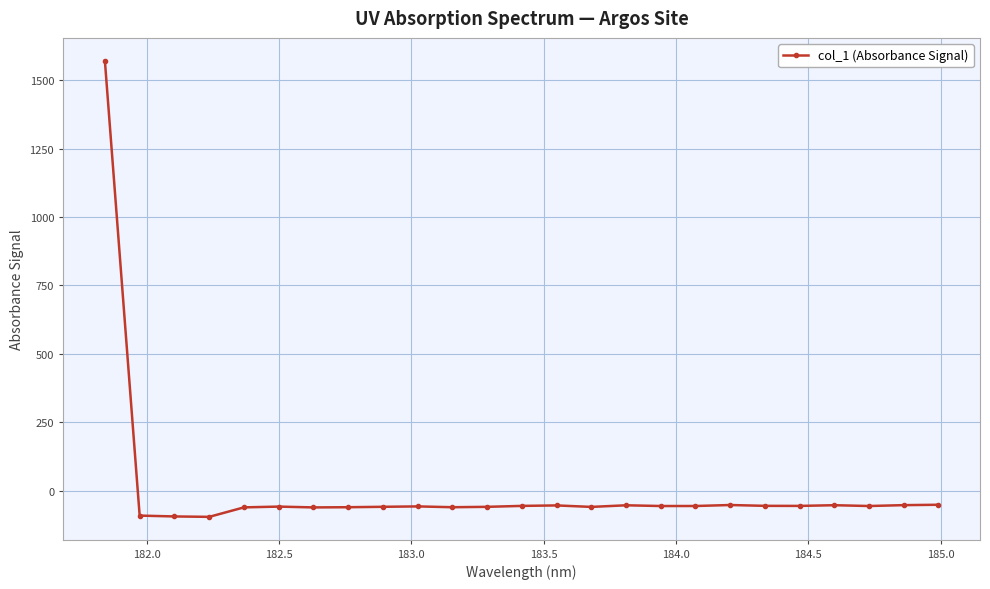

What is the value of the 20th point from the left?

-55.8